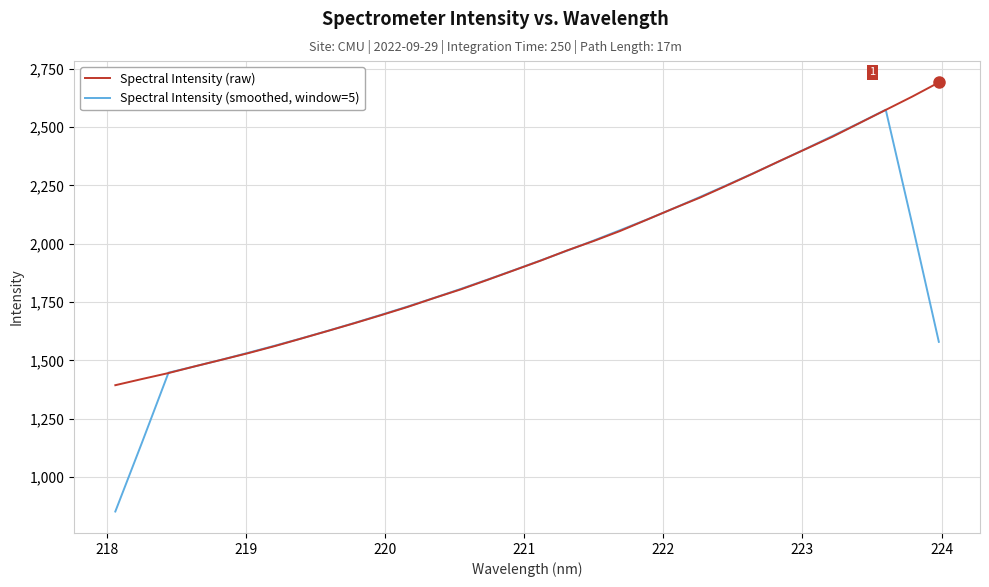

Which series has the widest spread of values?

Spectral Intensity (smoothed, window=5)